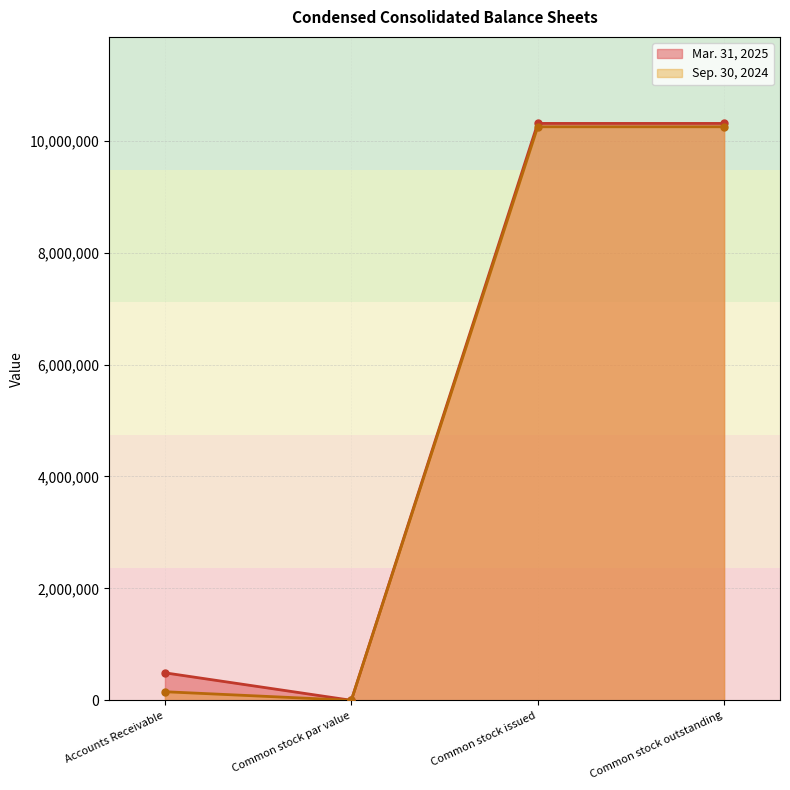

What position from the right is Common stock par value?

3